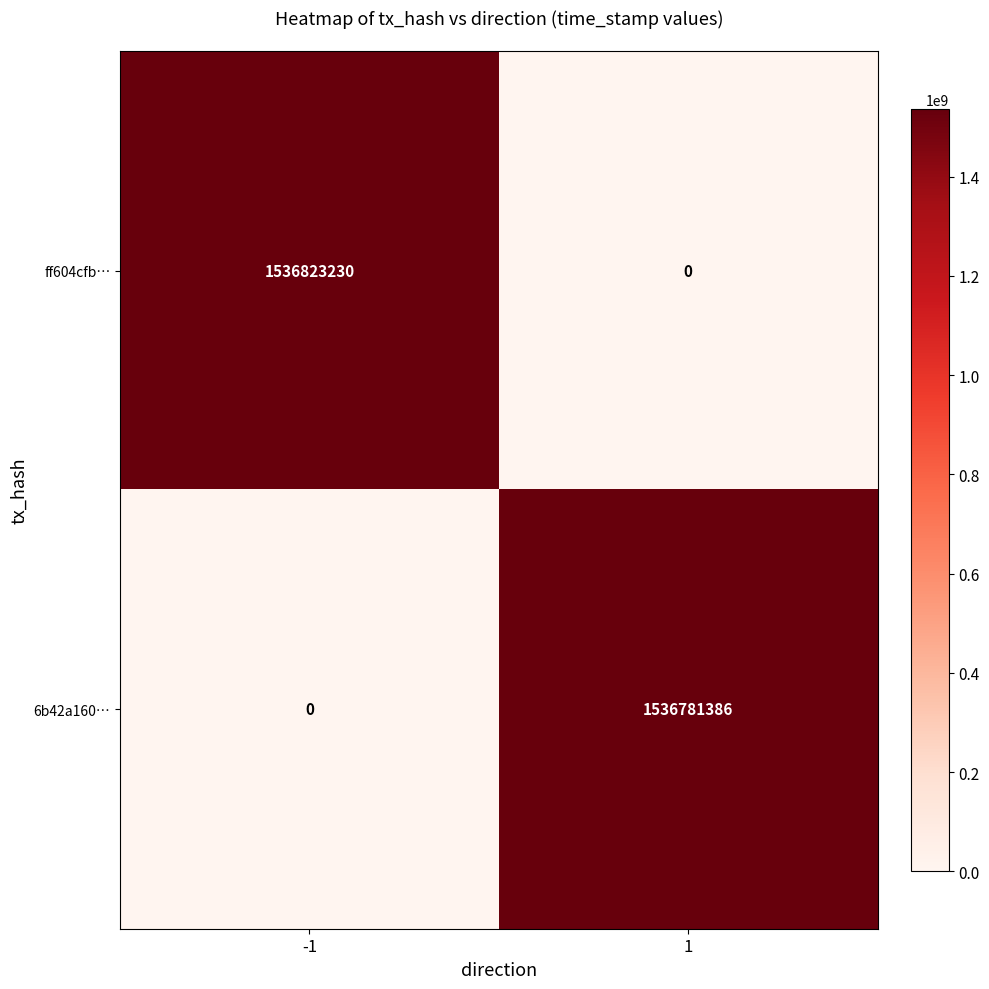

The ff604cfb… series shows 671276395 at 1. True or false?

False